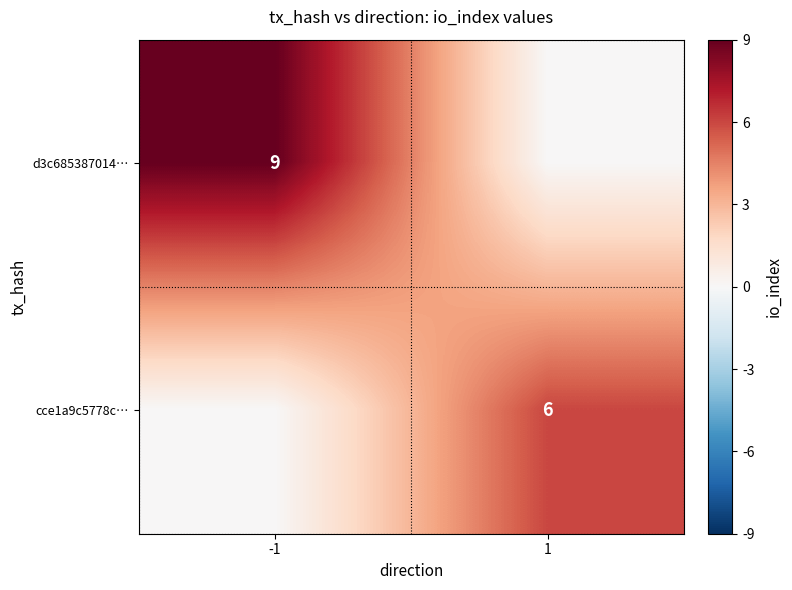

True or false: d3c685387014… has a value of 9 at -1.

True